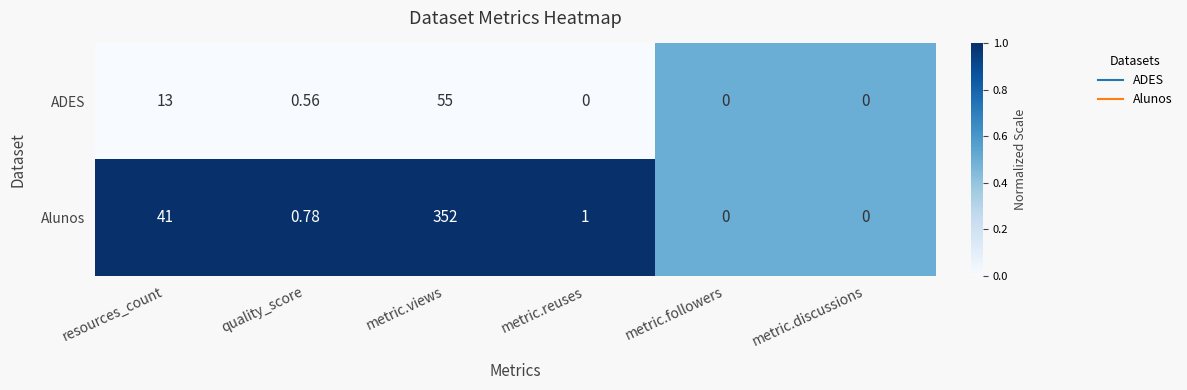

At which label is Alunos closest to 176?

resources_count